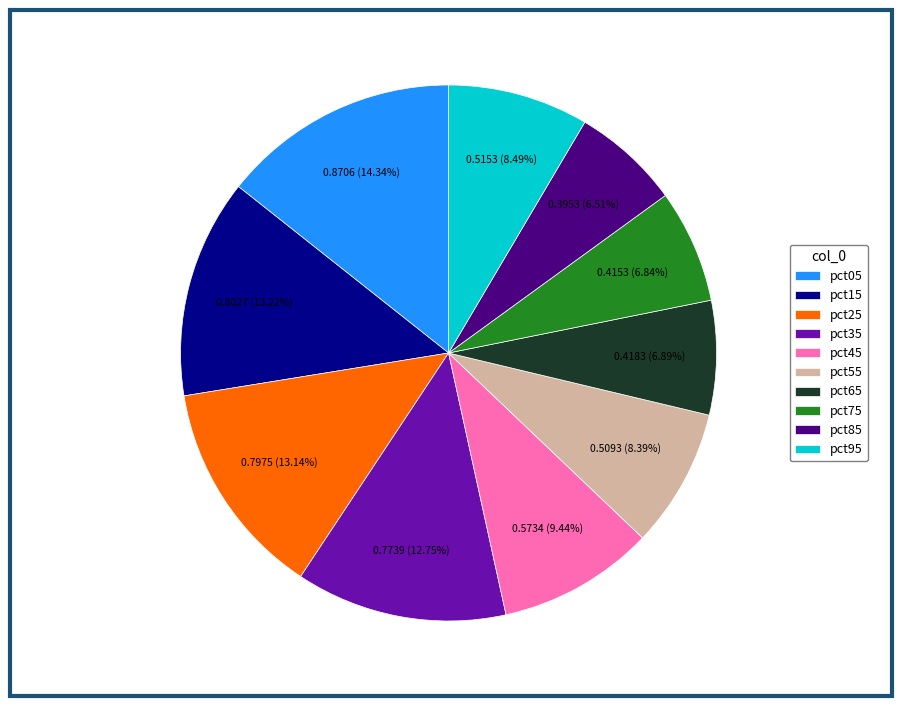

Between pct55 and pct45, which is larger?

pct45